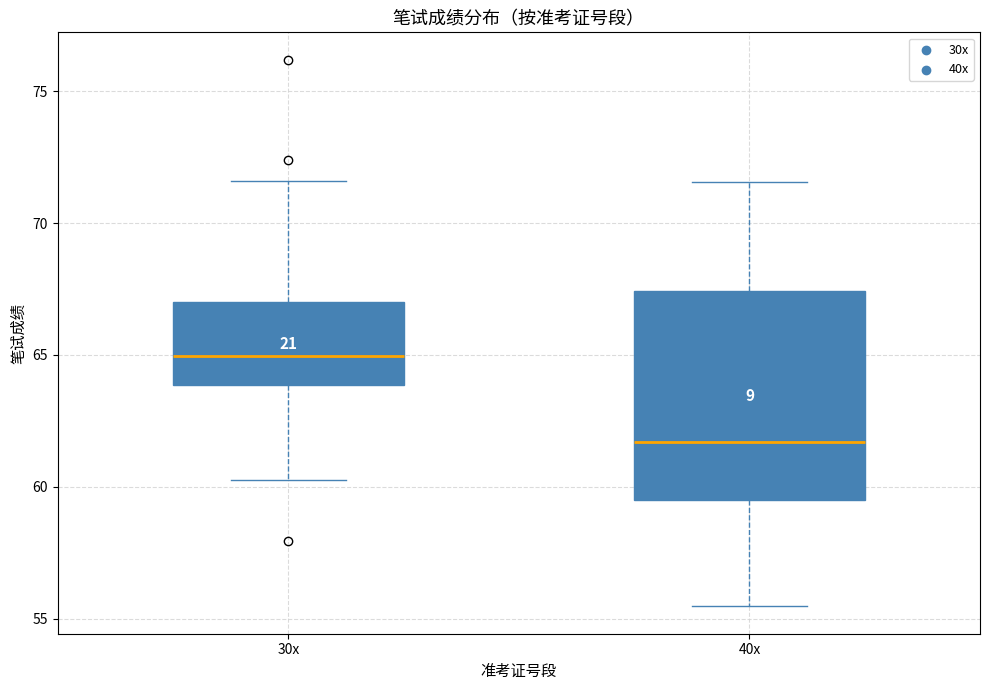

Reading left to right, transcribe this box plot: for each box, give where its median line is, the range the box spans, and where its two whiskers end, as read against the y-axis. The values are not printed on the chart, so give them approximately, as read against the axis.

30x: median 65.0, box 64.0 to 67.0, whiskers 60.5 to 71.5
40x: median 61.5, box 59.5 to 67.5, whiskers 55.5 to 71.5